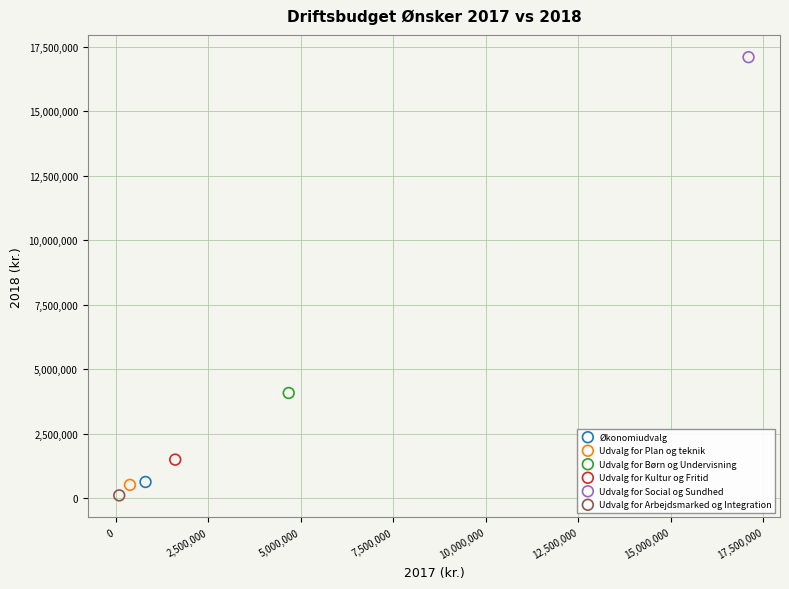

What are all the series names shown in the legend?

Økonomiudvalg, Udvalg for Plan og teknik, Udvalg for Børn og Undervisning, Udvalg for Kultur og Fritid, Udvalg for Social og Sundhed, Udvalg for Arbejdsmarked og Integration